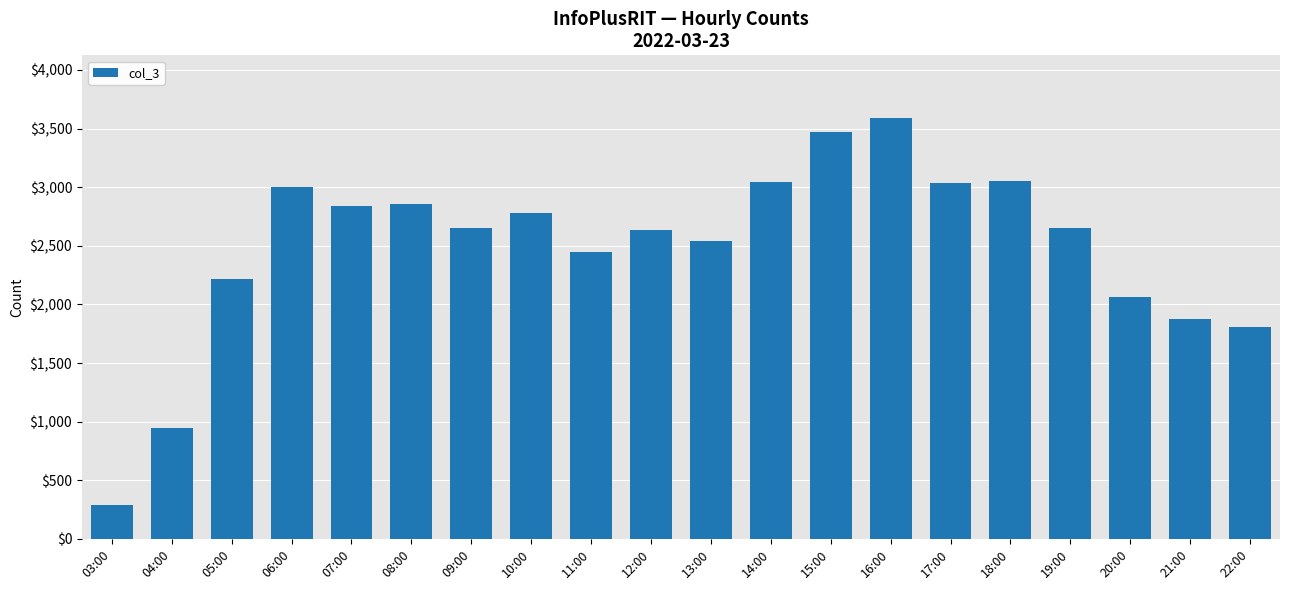

What is the sum of the values at 21:00 and 16:00?

5463